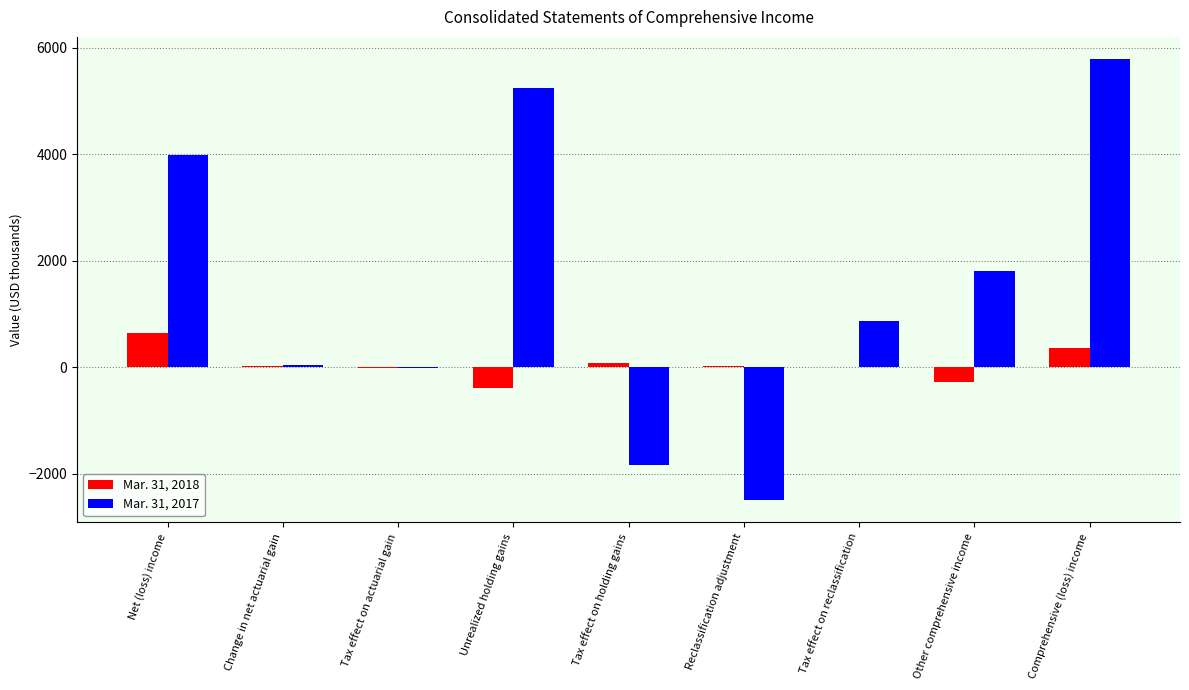

What is the greatest value displayed?

5793